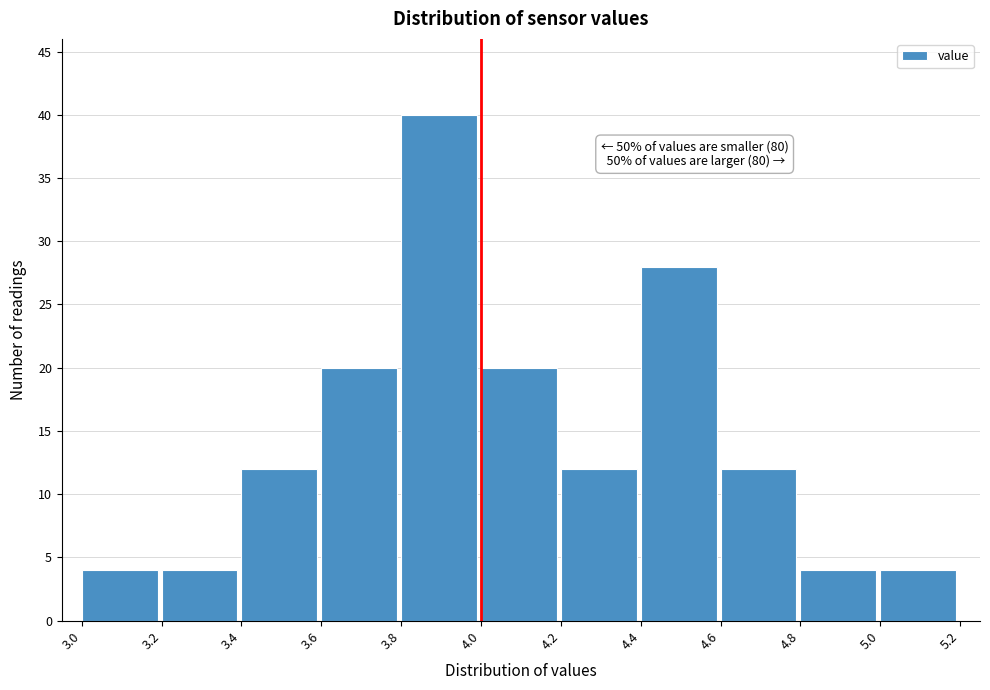

Which range on the x-axis has the tallest bar?

3.8 to 4.0